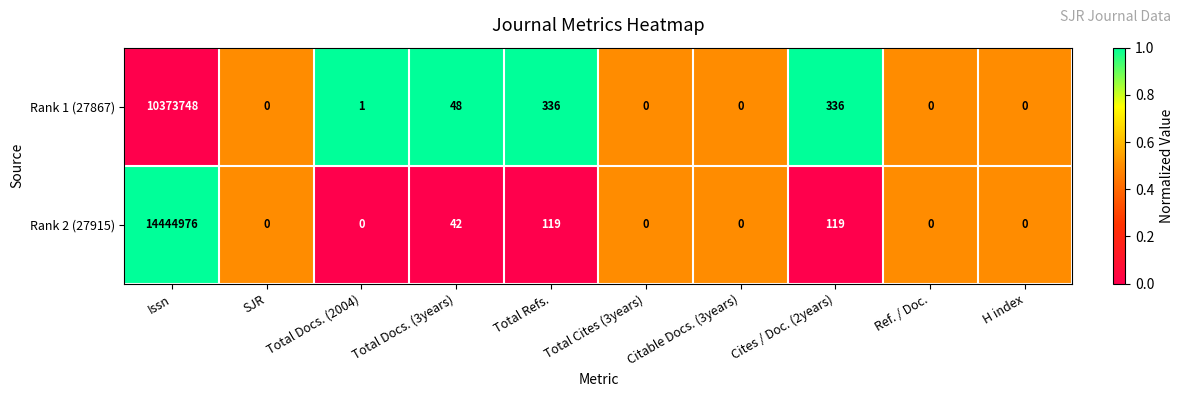

What is the spread (max minus min) of values at Total Docs. (3years)?

6